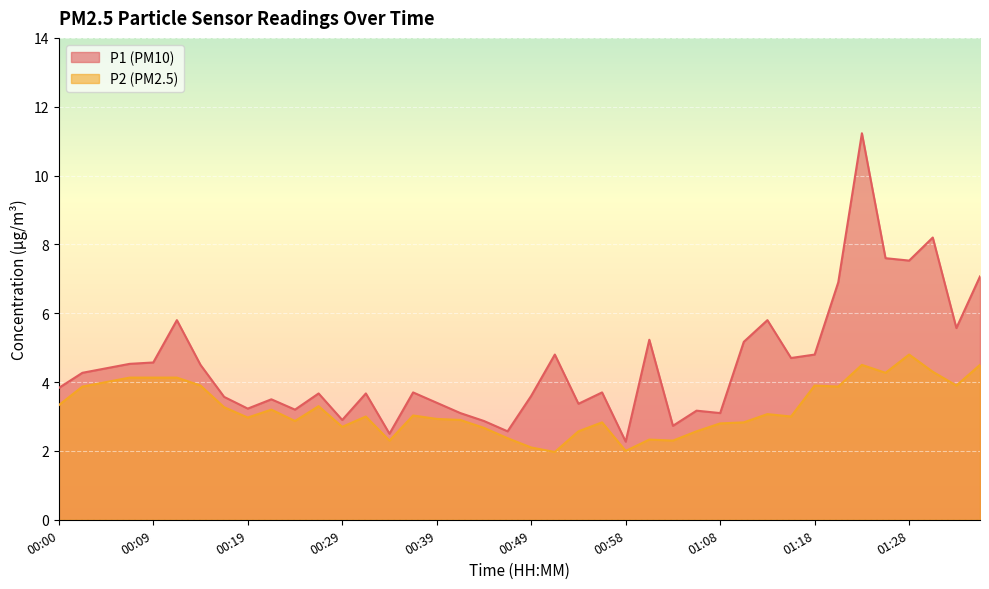

What is the average value of the P1 series?

4.5